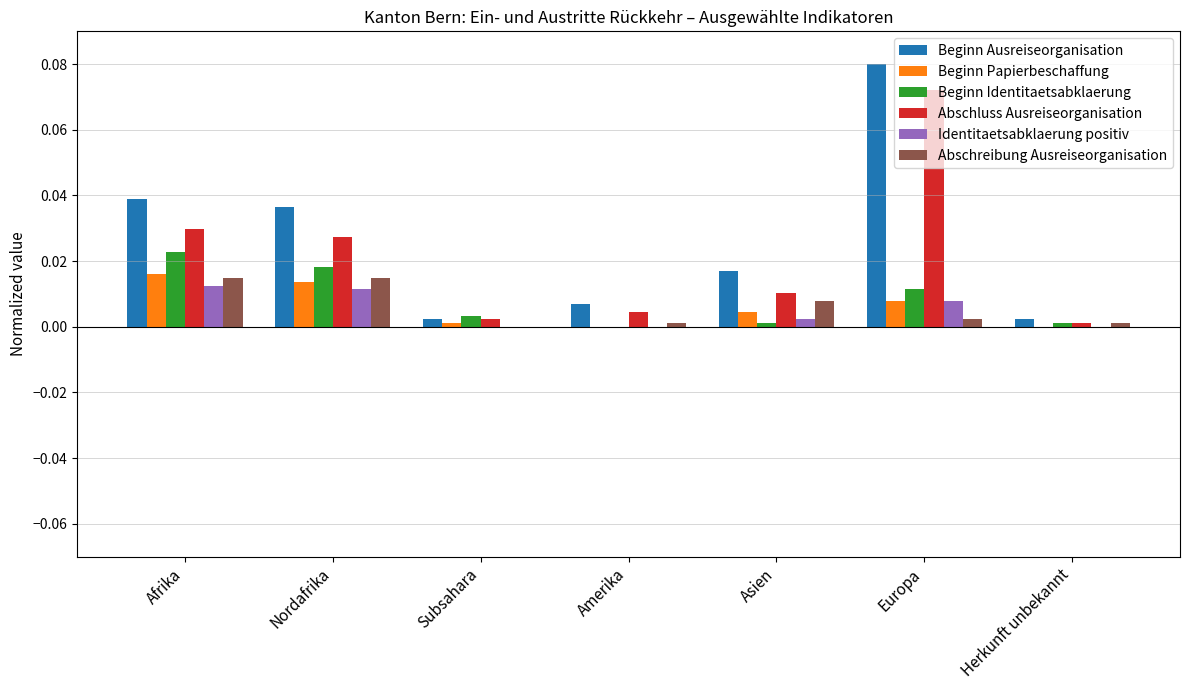

Which label corresponds to the largest value in the chart?

Europa